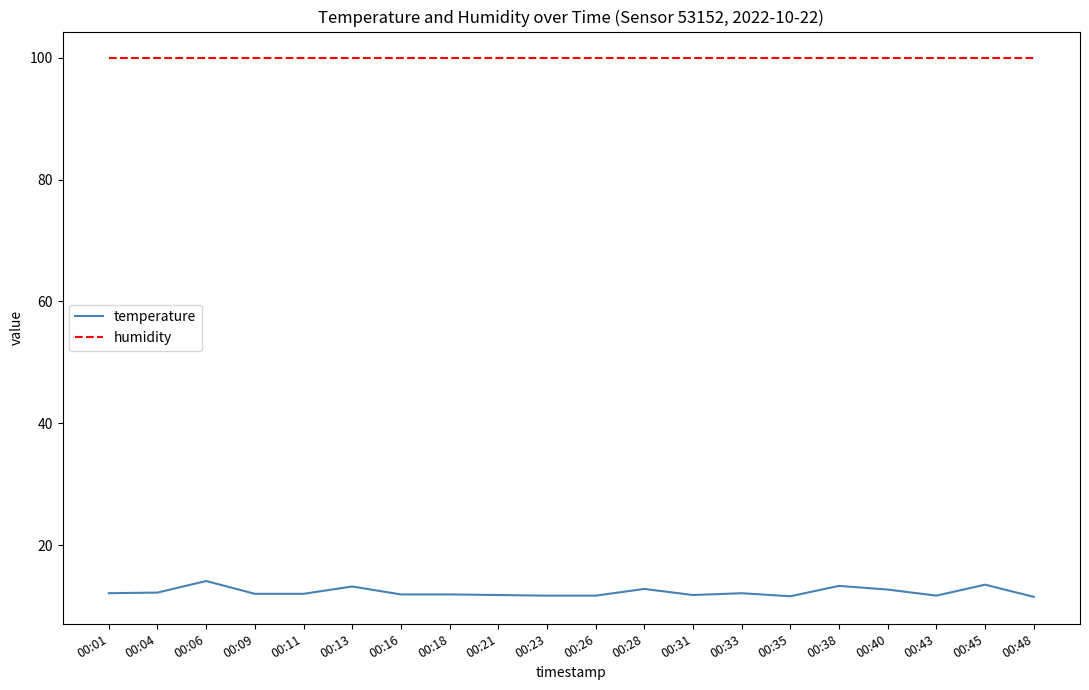

True or false: humidity and temperature cross at least once.

False